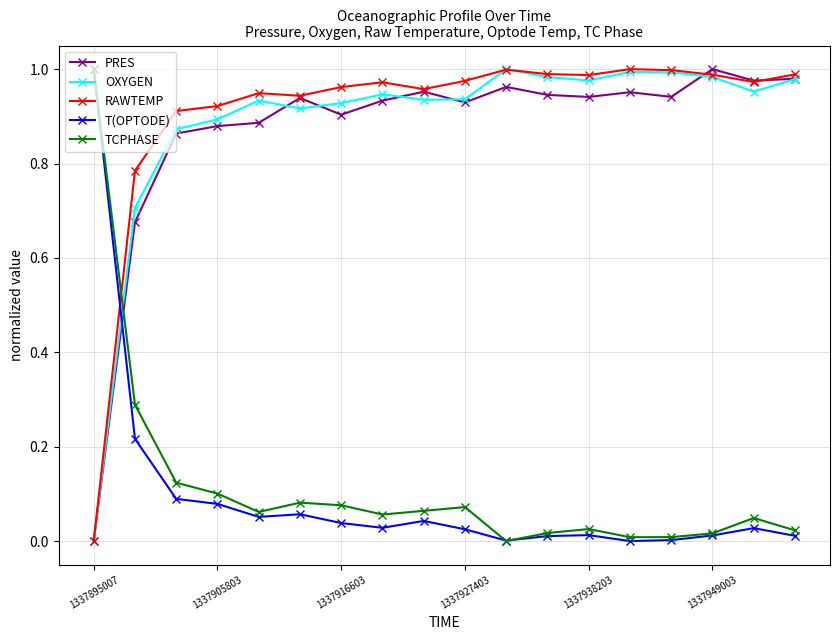

Which series ends up on top after the final intersection of RAWTEMP and TCPHASE?

RAWTEMP